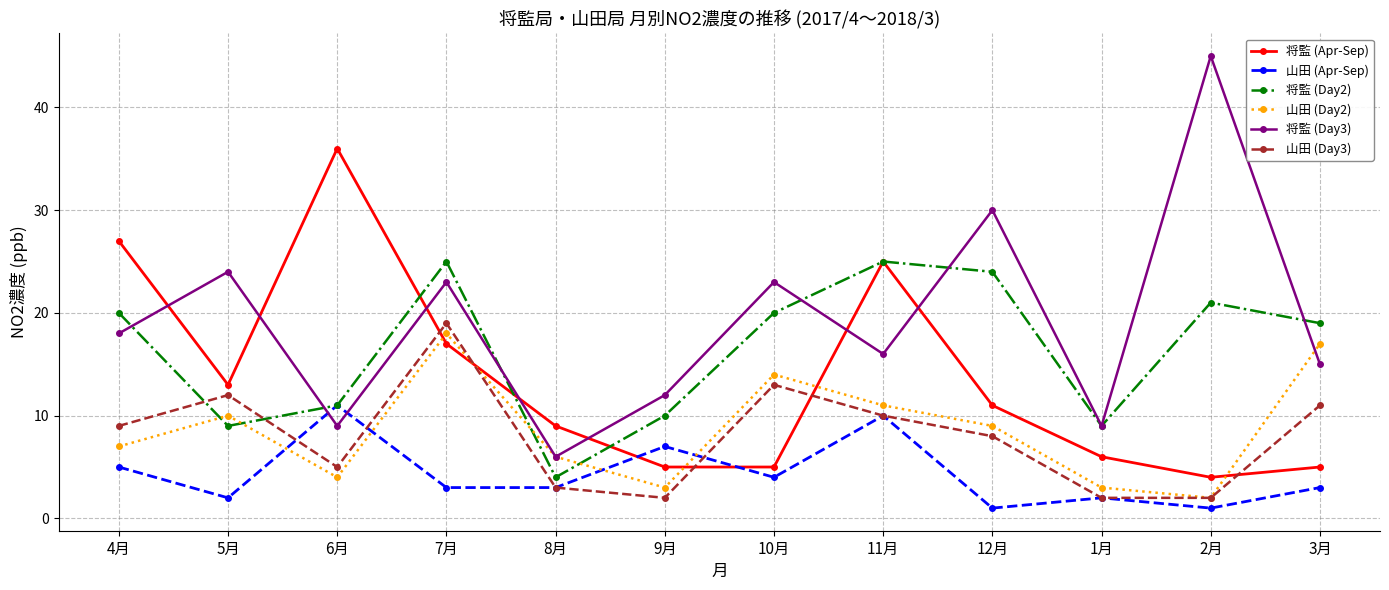

Between which two adjacent categories do 将監 (Apr-Sep) and 山田 (Day2) first intersect?

6月 and 7月